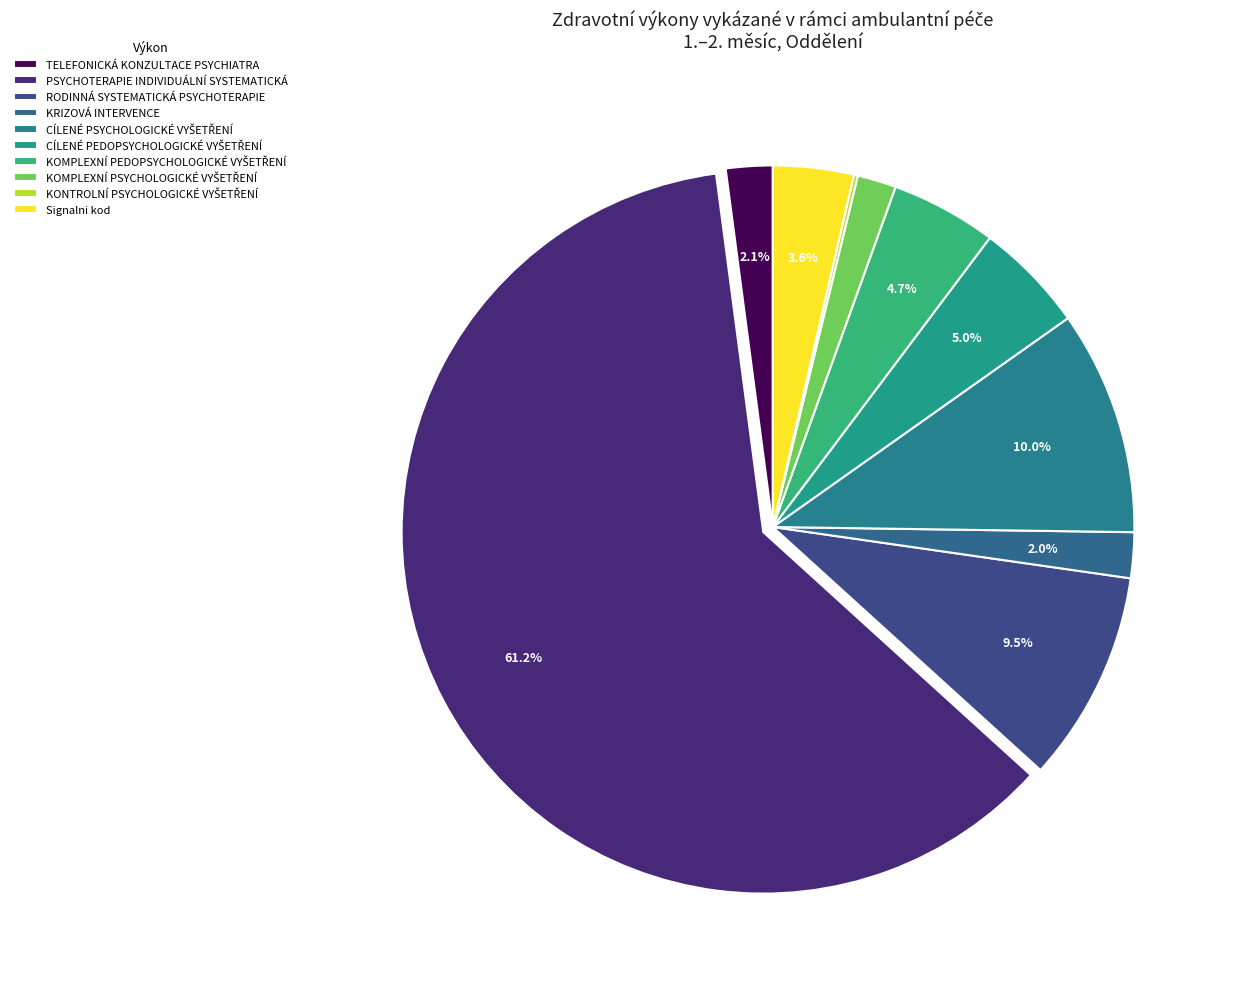

How many slices are in this pie chart?

10